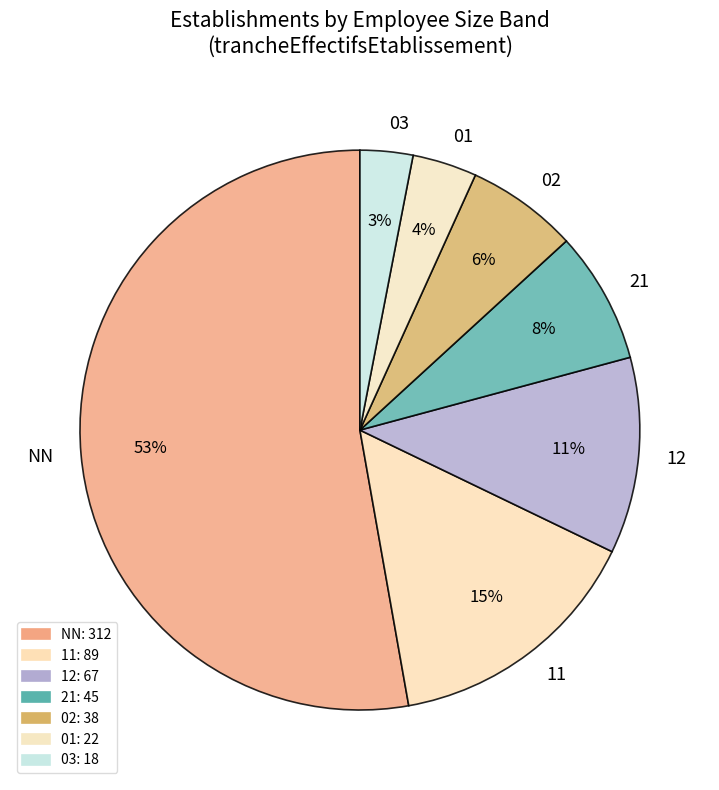

What is the smallest slice in the pie chart?

03